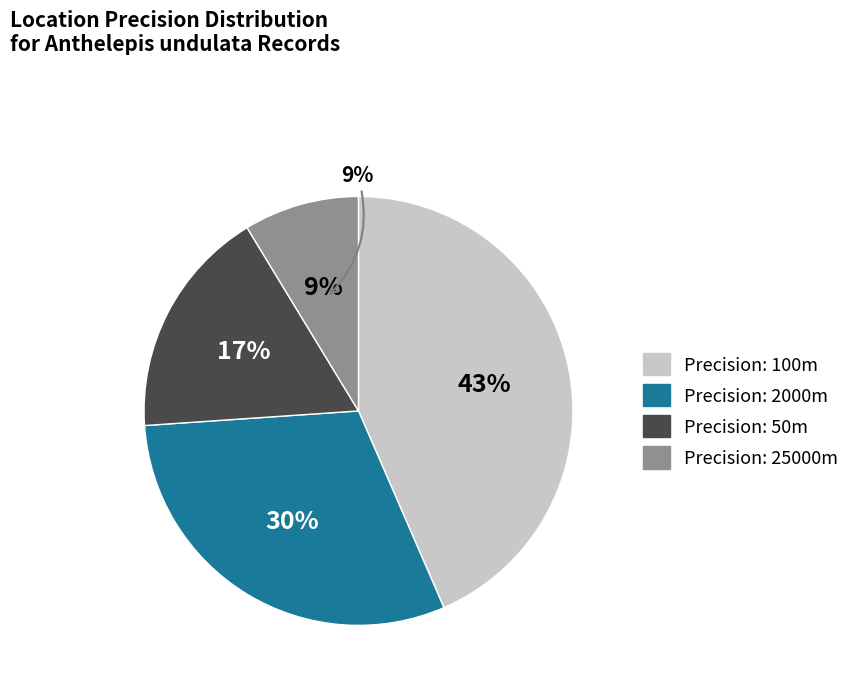

Does 2000 account for over 50% of the chart?

No